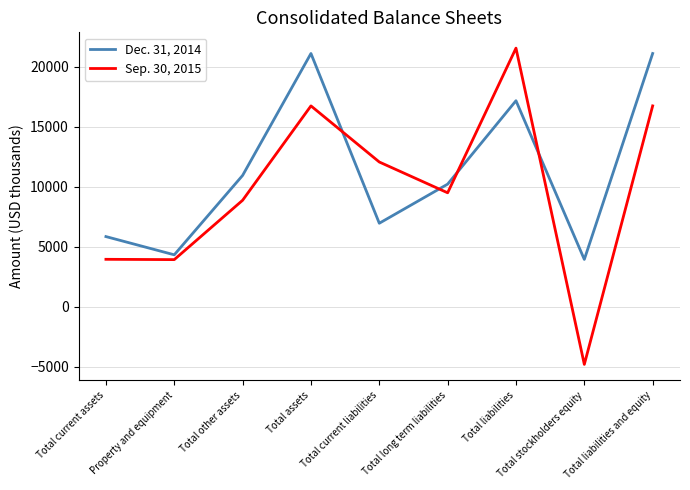

Is it true that Sep. 30, 2015 equals 3947 at Total current assets?

True